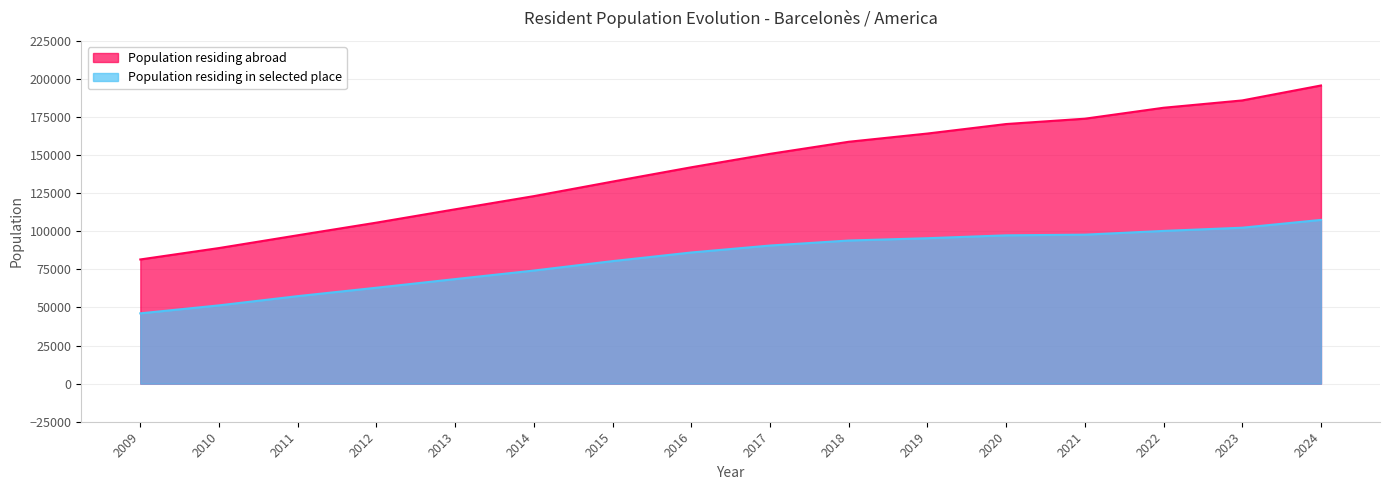

Is the value of Population residing abroad at 2020 greater than the value of Population residing in selected place at 2021?

Yes